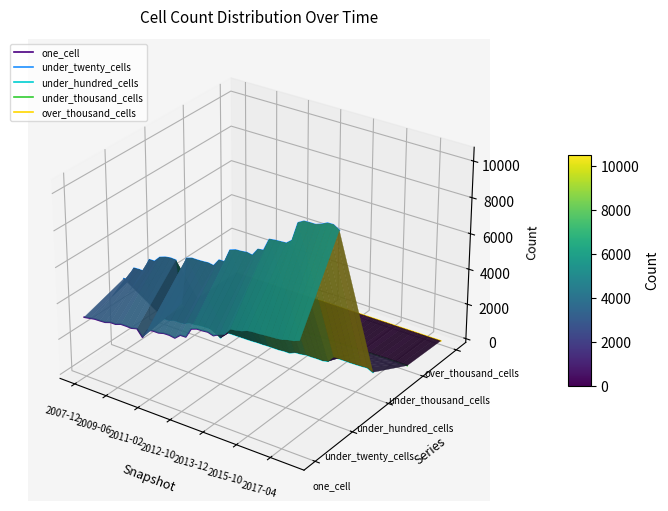

List the series in order of their peak value, highest first.

under_twenty_cells, over_thousand_cells, under_thousand_cells, one_cell, under_hundred_cells